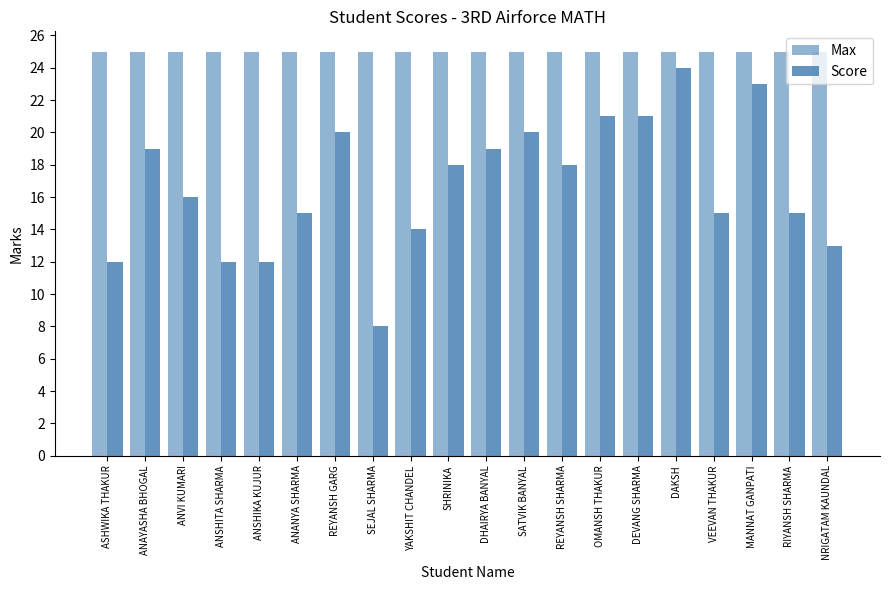

Read the Max value at DEVANG SHARMA.

25